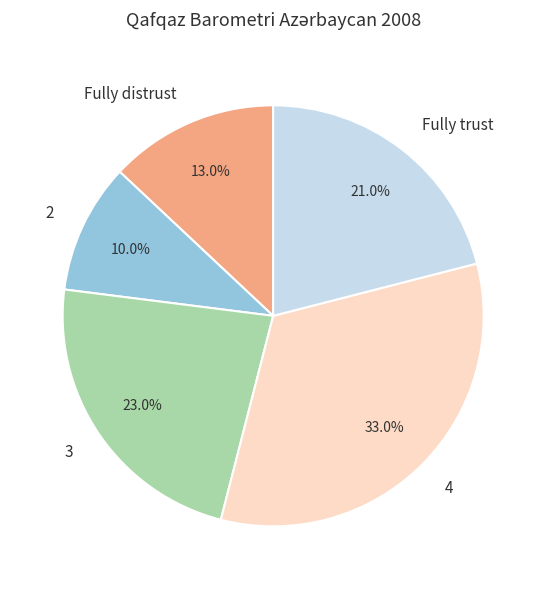

What is the largest slice in the pie chart?

4